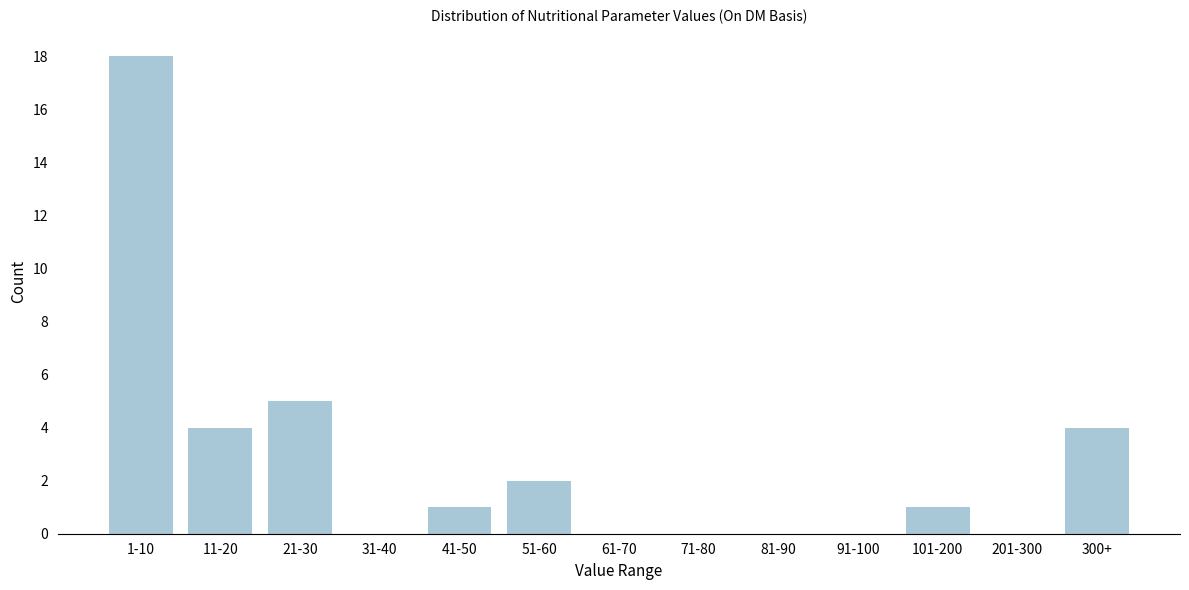

Reading left to right, transcribe all the data shown in this chart.

1-10=18	11-20=4	21-30=5	31-40=0	41-50=1	51-60=2	61-70=0	71-80=0	81-90=0	91-100=0	101-200=1	201-300=0	300+=4